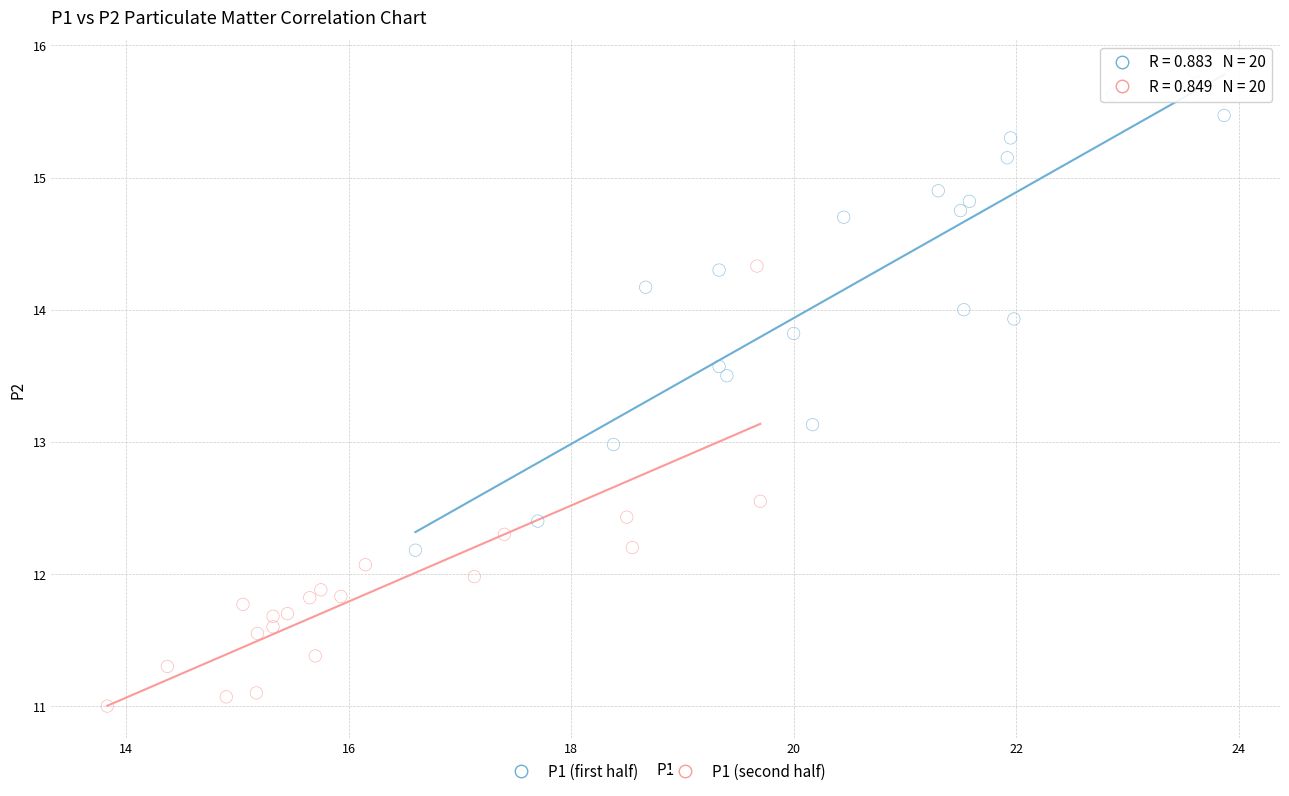

Which series contains the highest Y value?

P1 (first half)